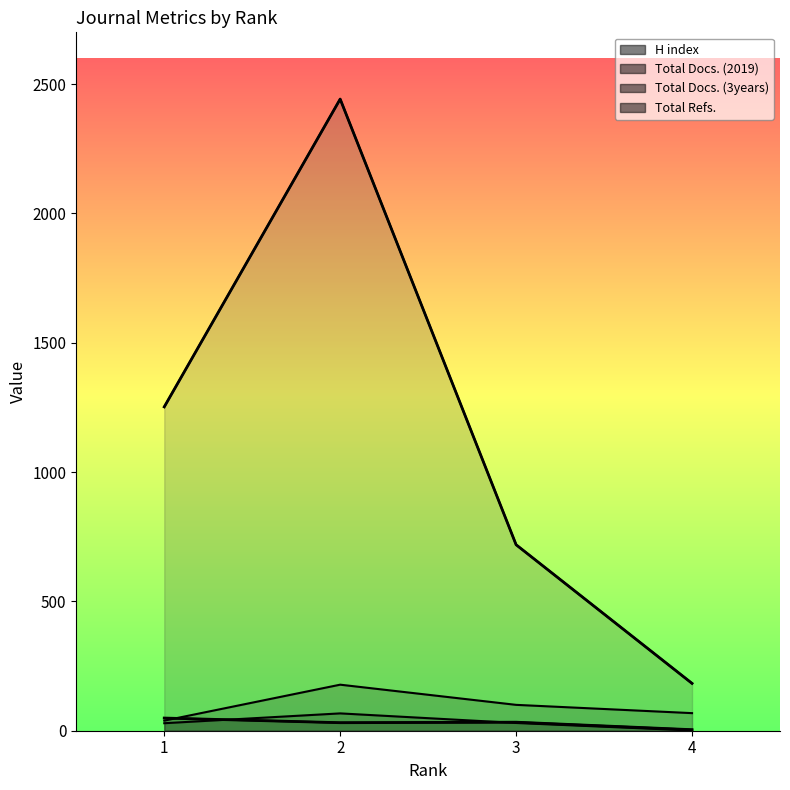

Count the Total Docs. (3years) values in the range 68 to 178.

3